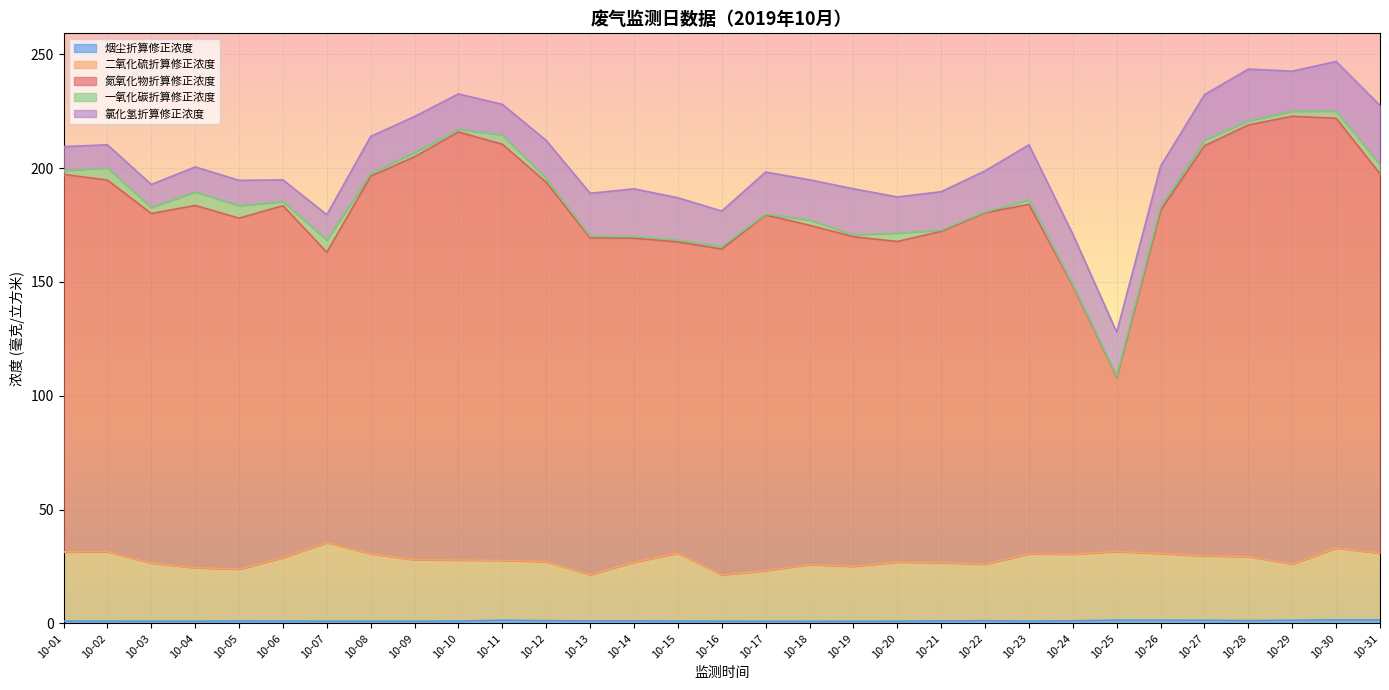

What is the difference between the highest and lowest values at 10-13?

168.2